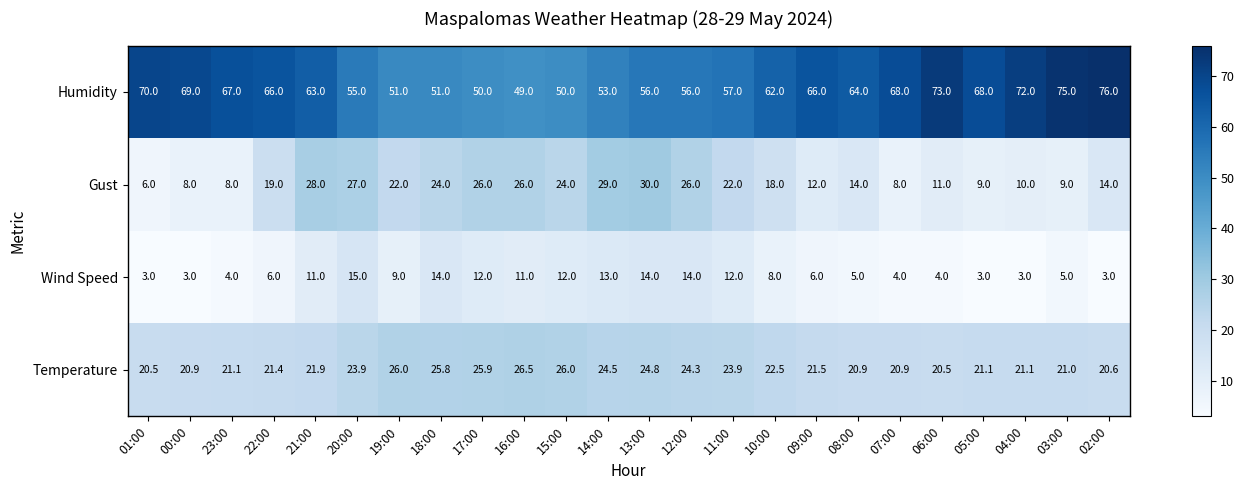

How many data points does each series have?

24